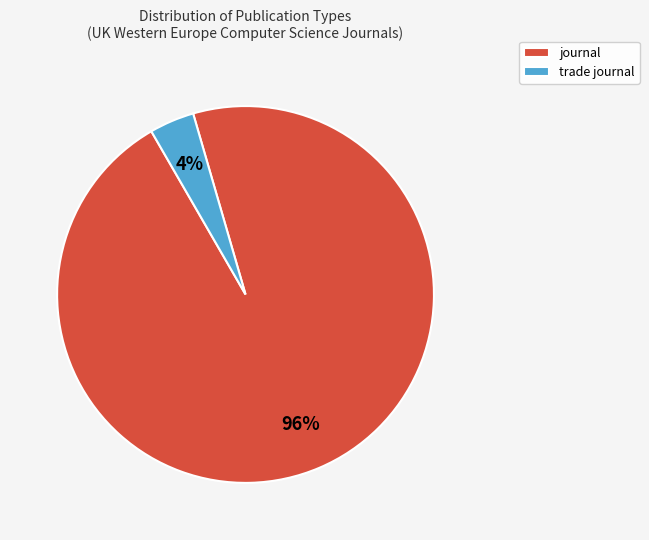

To the nearest percent, what percentage of the pie is trade journal?

4%